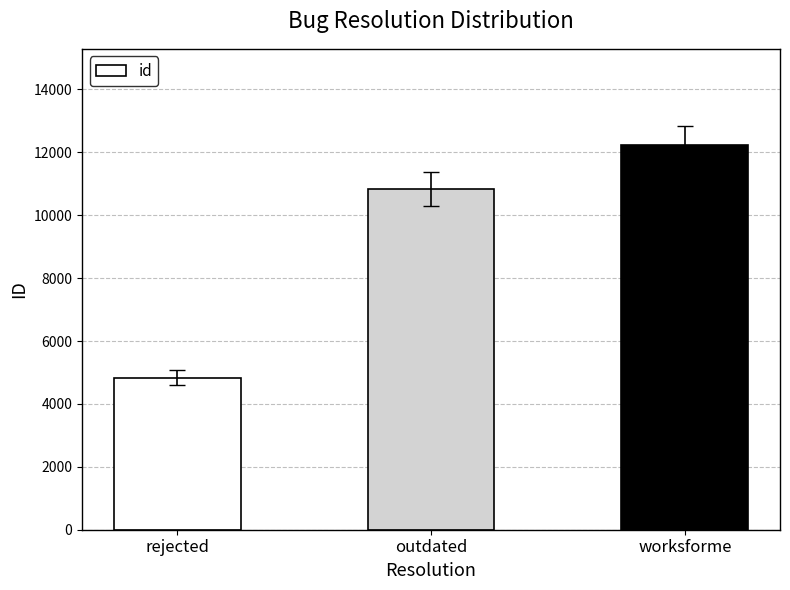

At which label is the value closest to 8534?

outdated